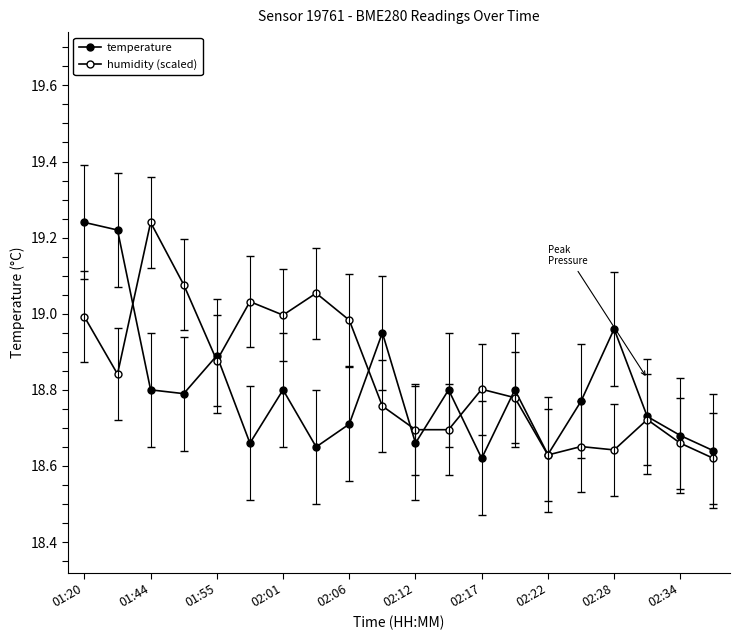

Count the number of categories in the chart.

20